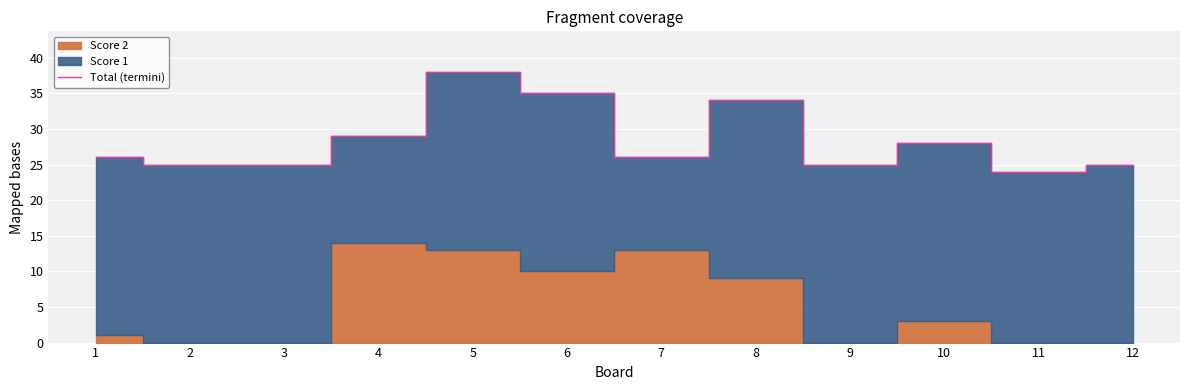

What is the value of the 4th point from the left?

29